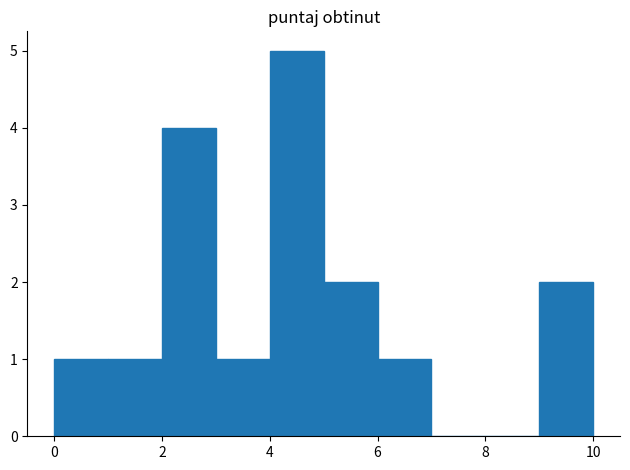

How tall is the bar that spans 5 to 6 on the x-axis? The values are not printed on the chart, so give them approximately, as read against the axis.

2